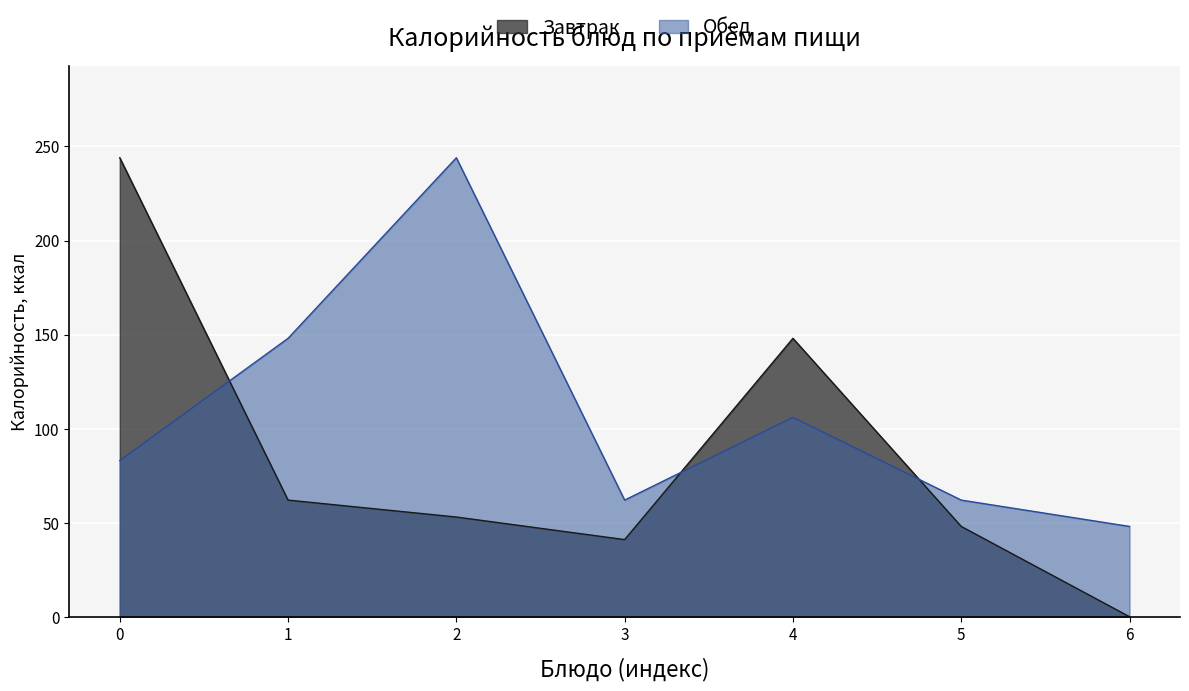

What is the difference between the maximum and second lowest values in the Завтрак series?

203